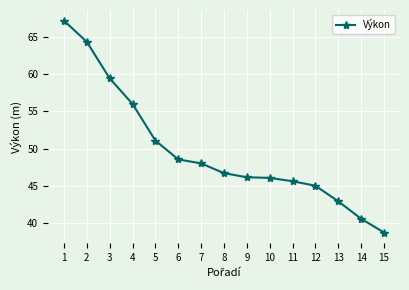

Which label corresponds to the smallest value in the chart?

15